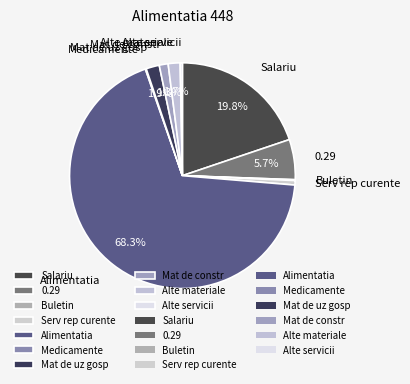

Between Alte materiale and Salariu, which is larger?

Salariu